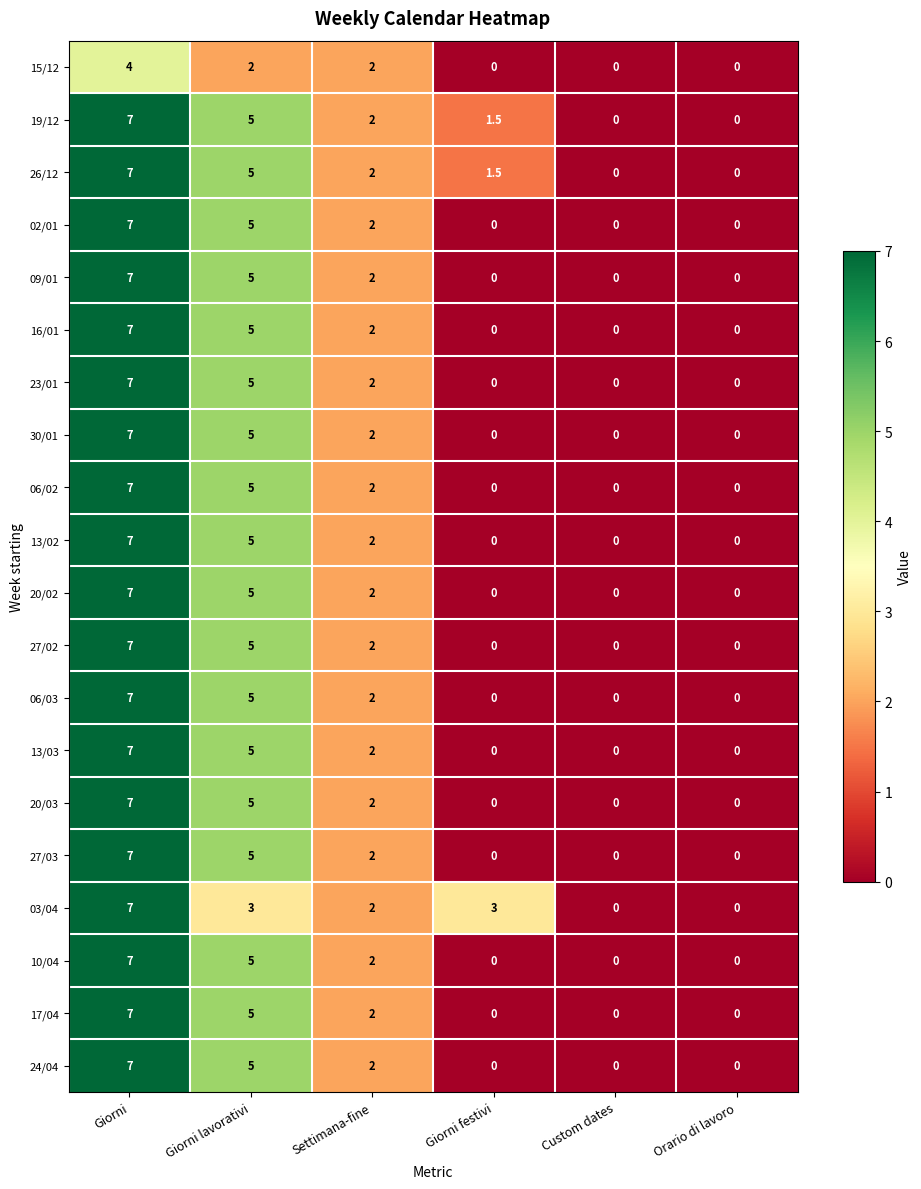

What value does the 19/12 series have at Giorni?

7.0